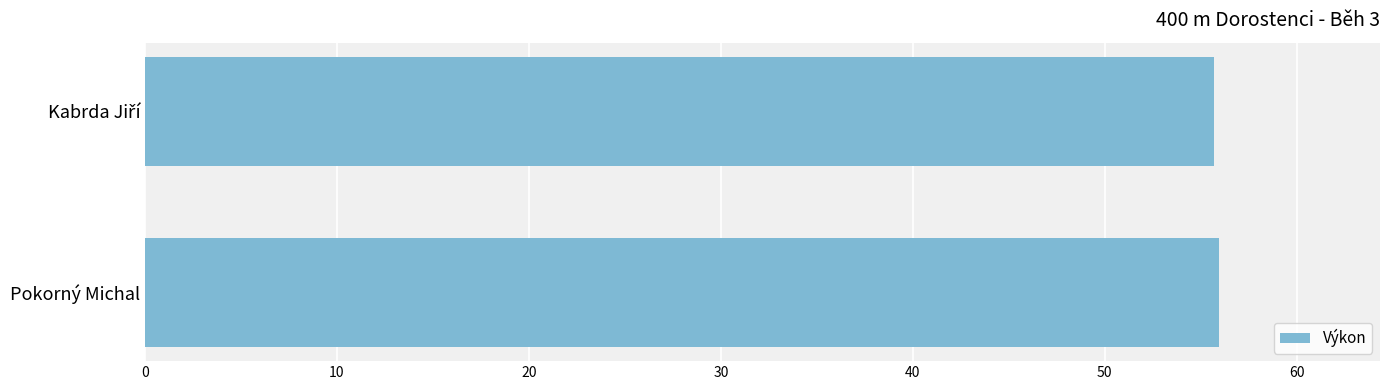

What is the average value?

55.8